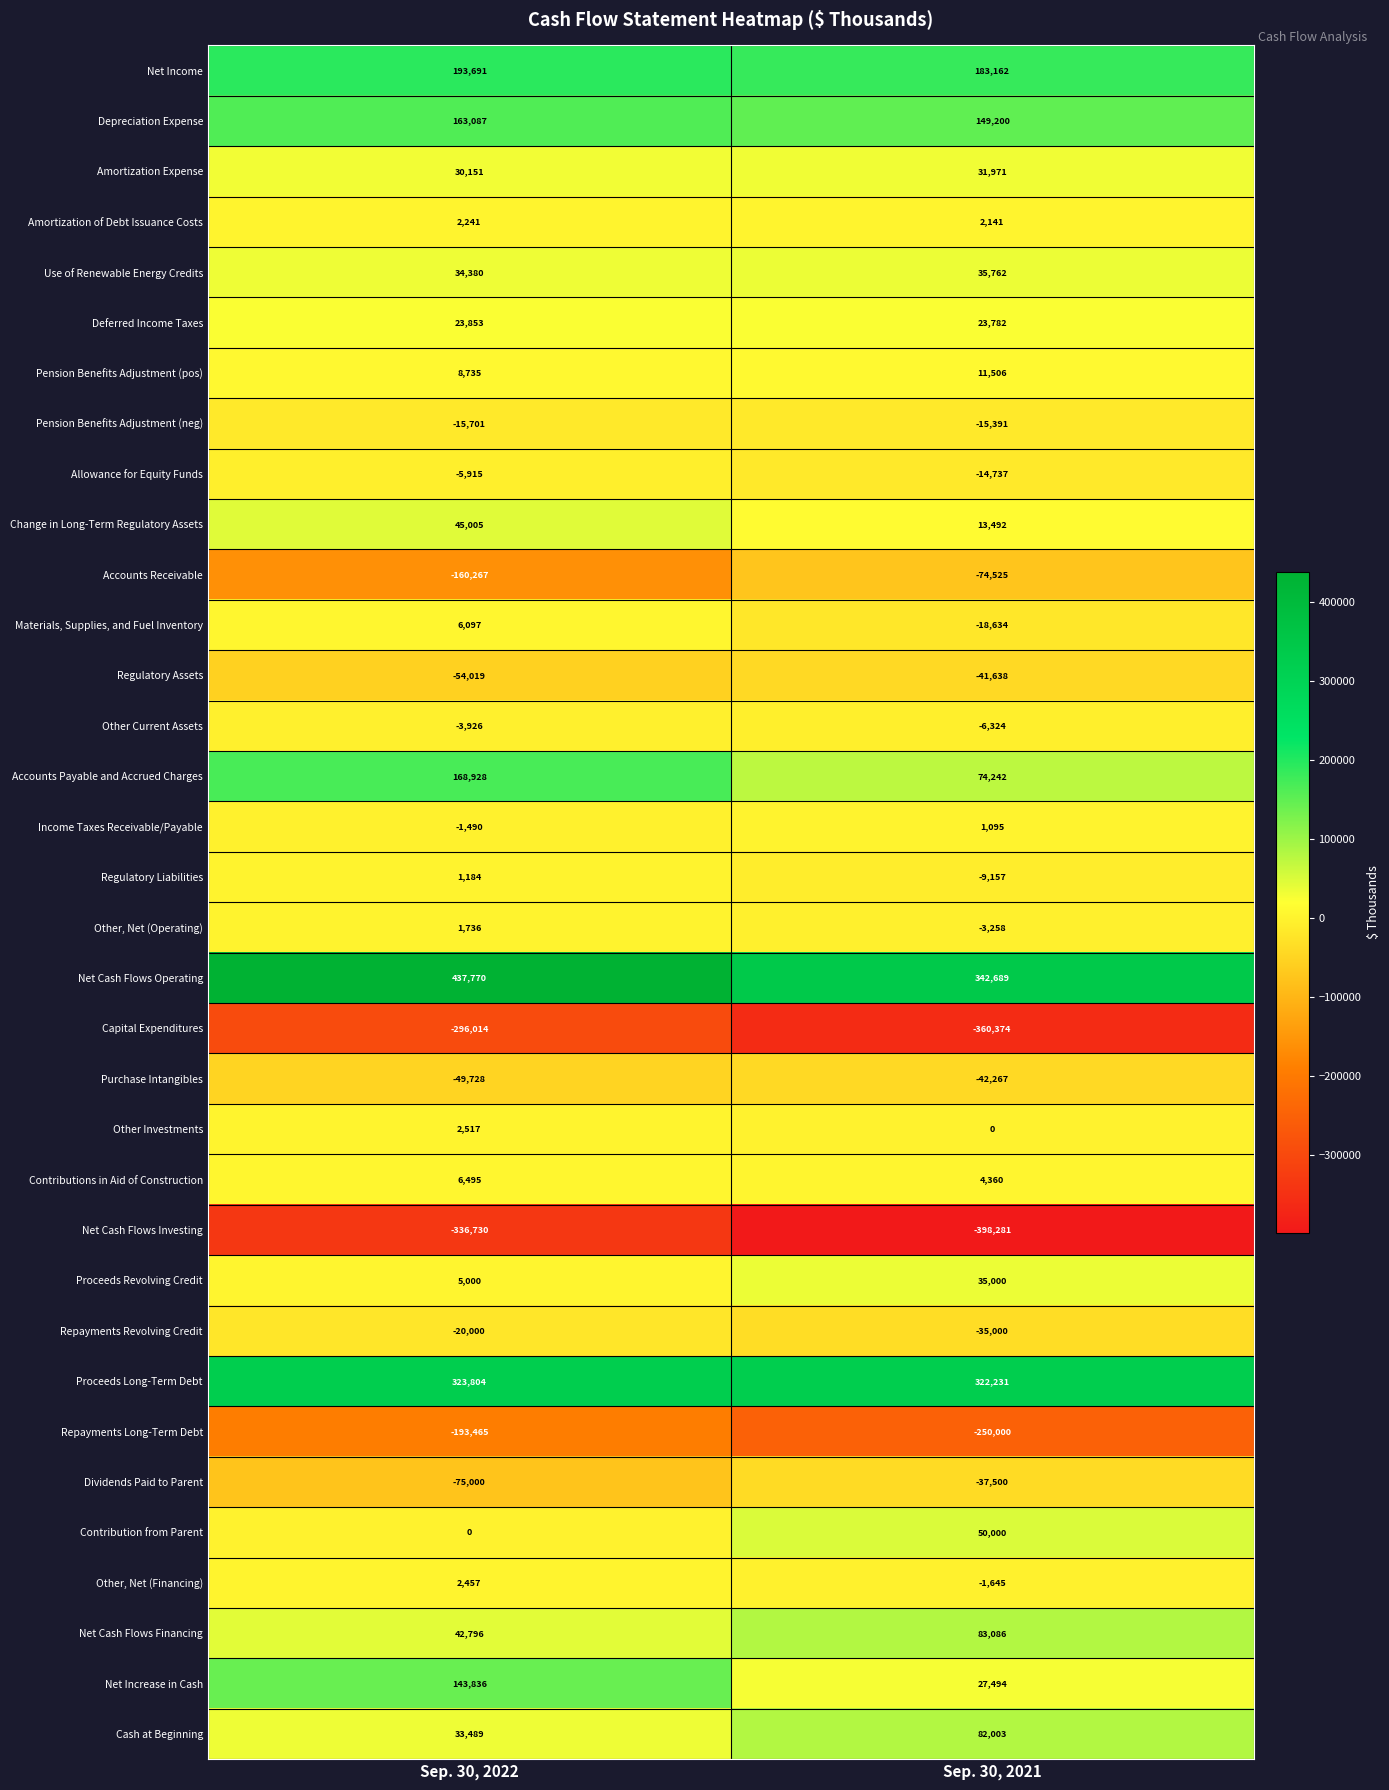

The Pension Benefits Adjustment (pos) series shows 6086 at Sep. 30, 2022. True or false?

False